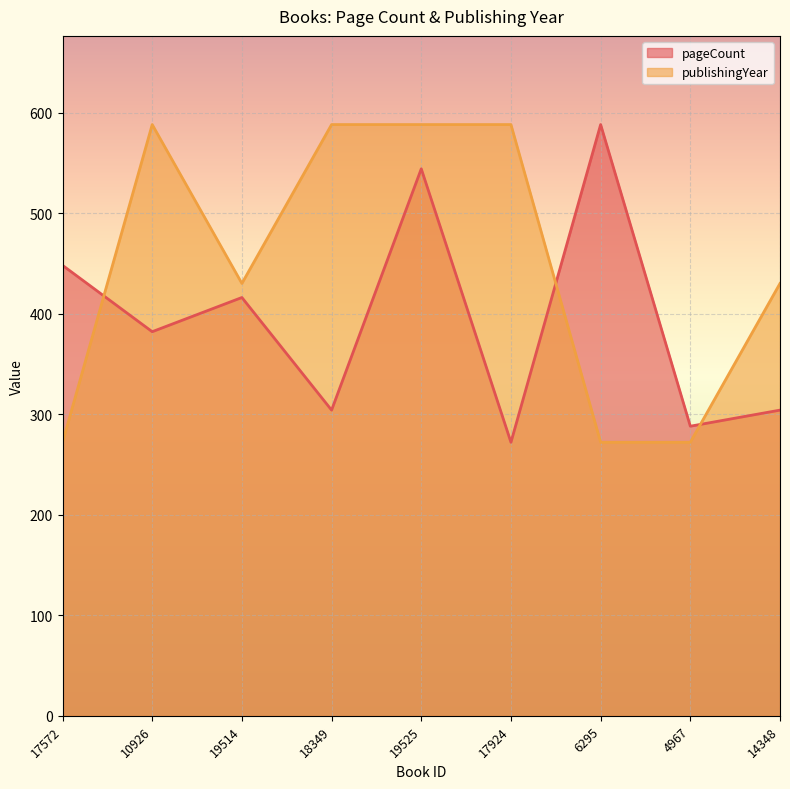

Rank the series at 19525 from highest to lowest value.

publishingYear, pageCount